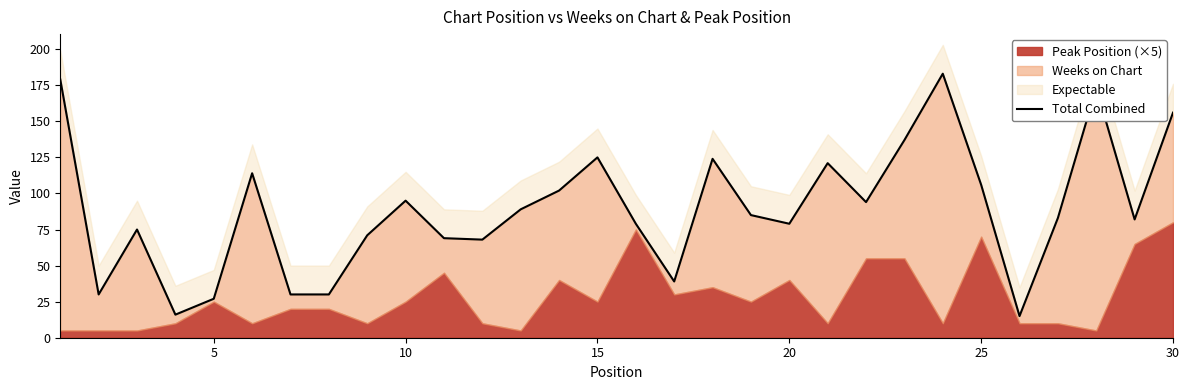

The value at 20 is 79. True or false?

False